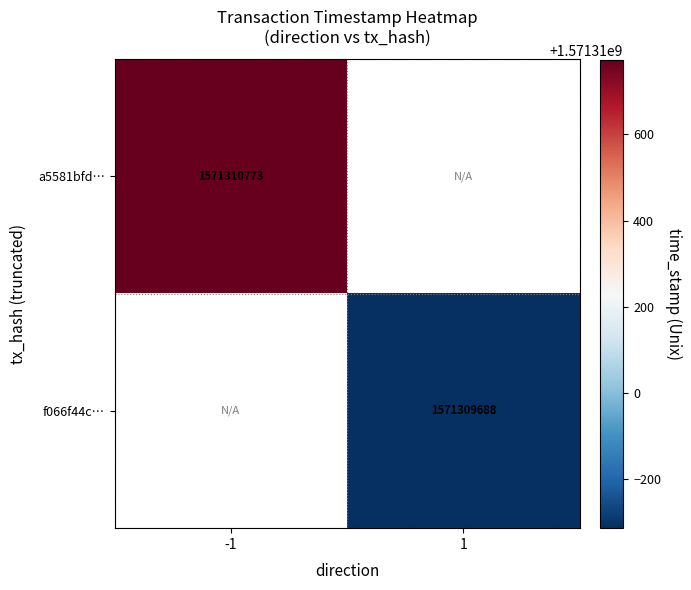

Reading left to right, transcribe all the data shown in this chart.

a5581bfd8f2fd4642ca11992b82cdc99709c700: direction=-1	time_stamp=1571310773
f066f44cf15b2934f09a867a9342940b9d25fe8: direction=1	time_stamp=1571309688